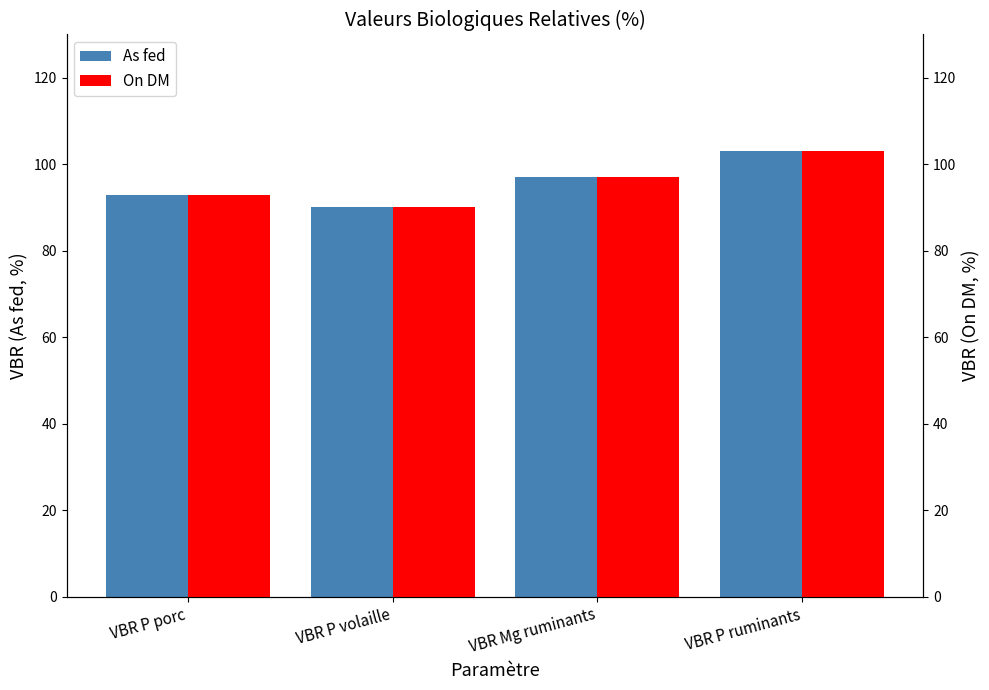

At which label does On DM first exceed 97?

VBR P ruminants